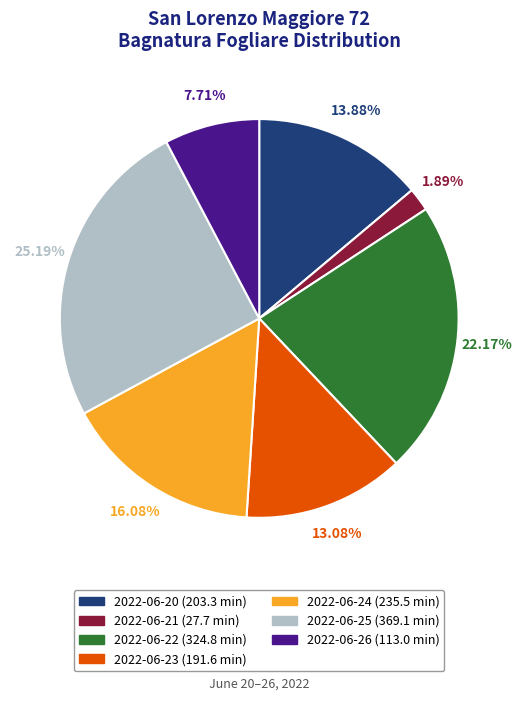

Which category has the smallest portion of the pie?

2022-06-21